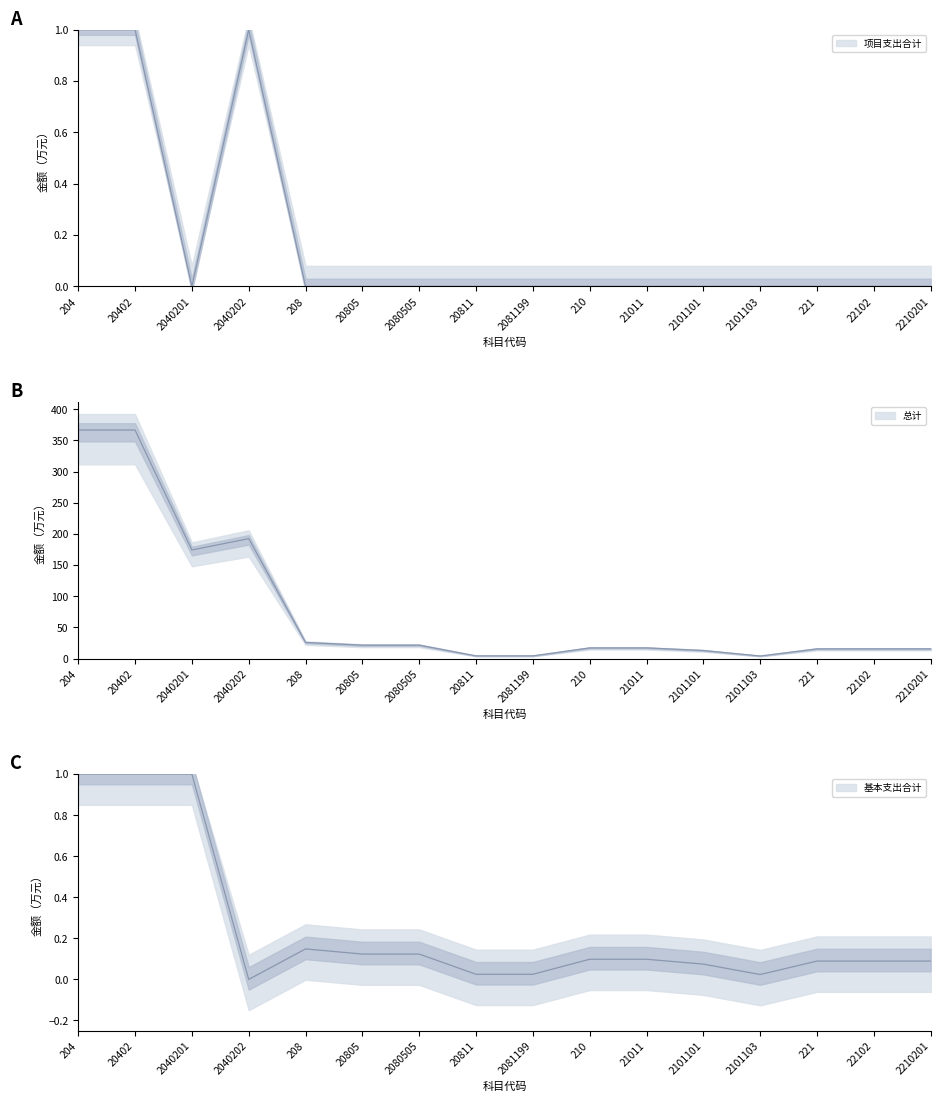

Which series ends up on top after the final intersection of 基本支出合计 and 项目支出合计?

基本支出合计